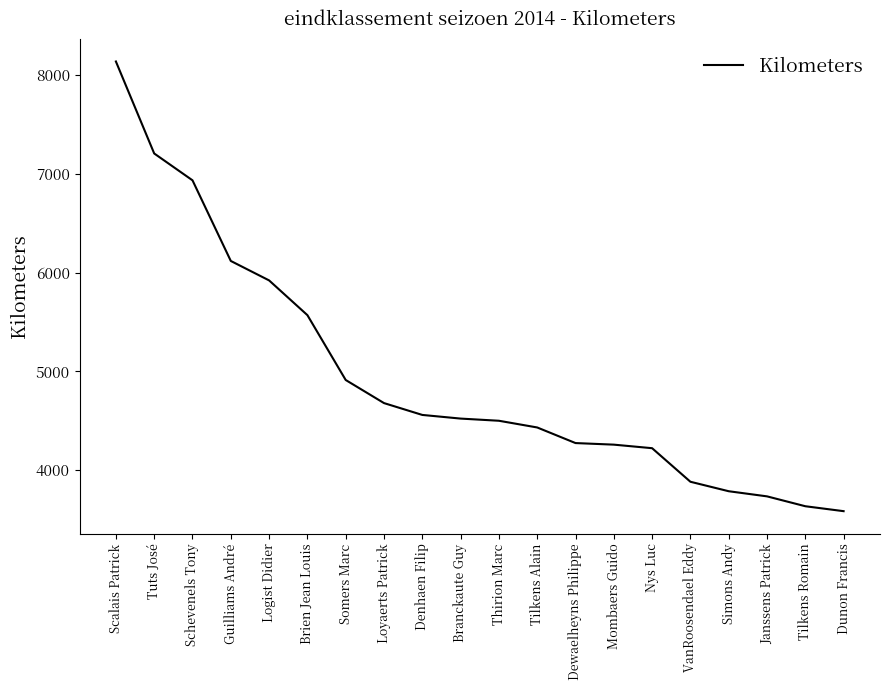

What is the difference between the maximum and minimum values?

4556